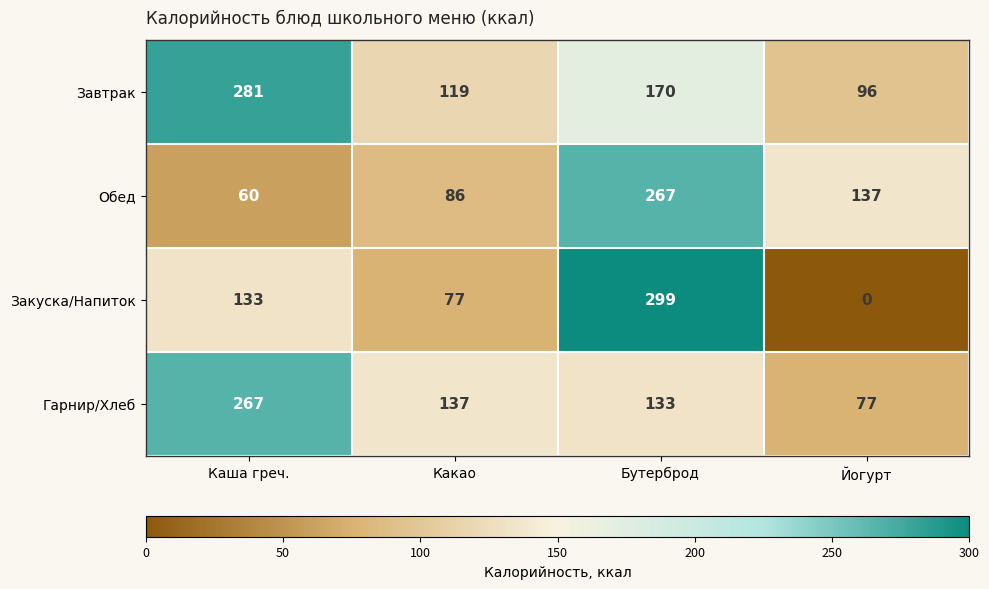

Count the number of categories in the chart.

4